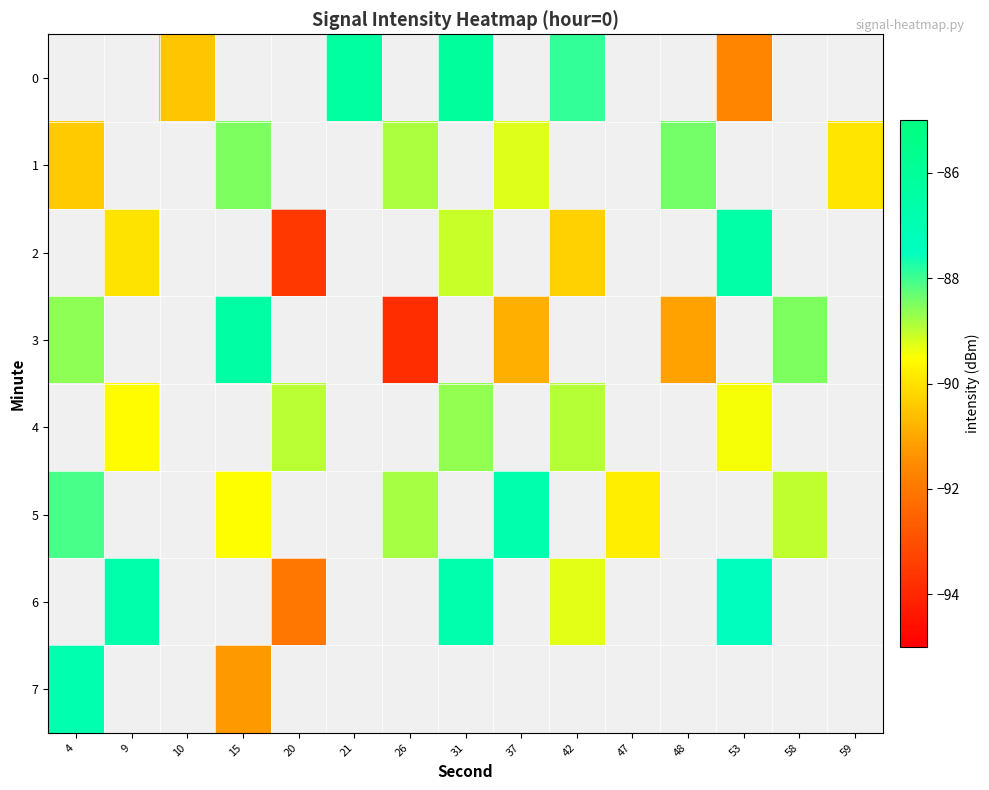

What is the difference between the maximum and minimum values in the 1 series?

2.0